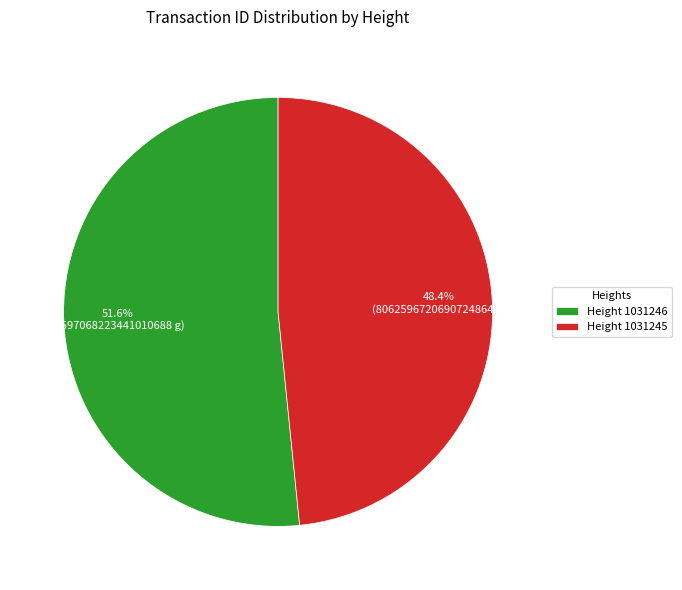

Rank the categories by value from highest to lowest.

Height 1031246, Height 1031245